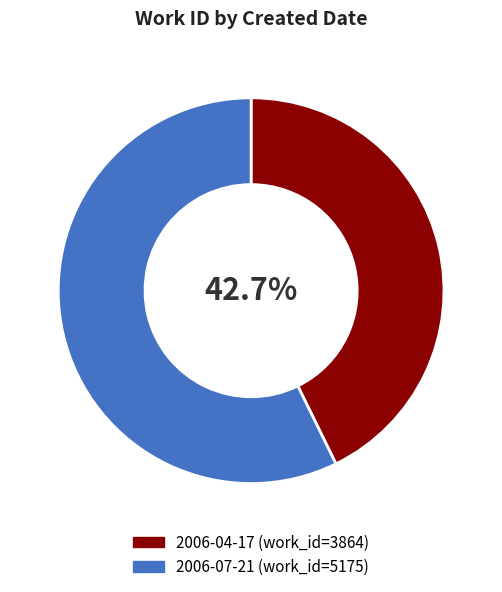

To the nearest percent, what percentage of the pie is 2006-04-17?

43%